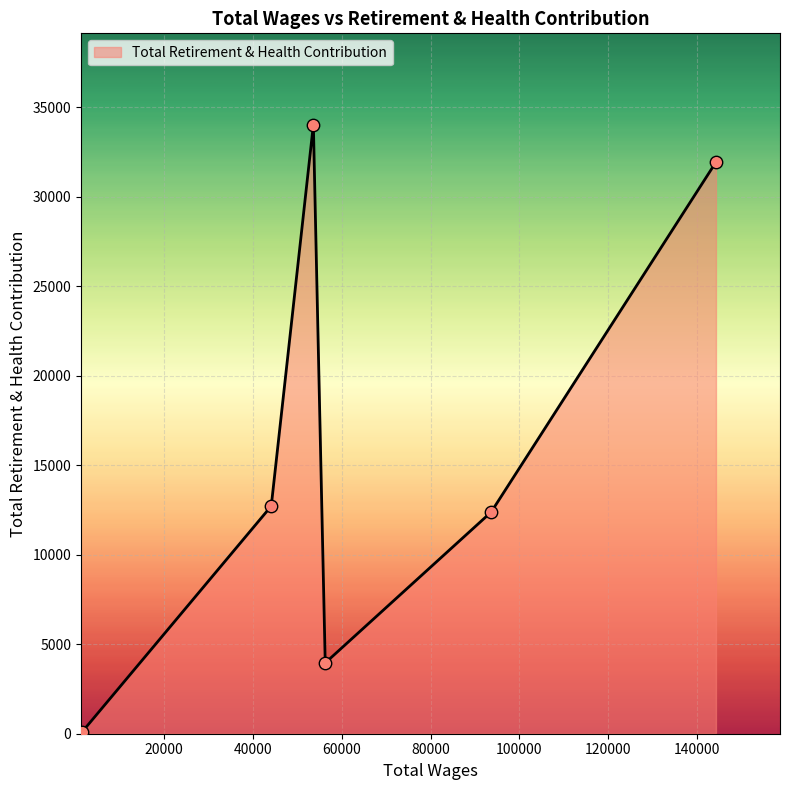

What is the sum of all values?

95122